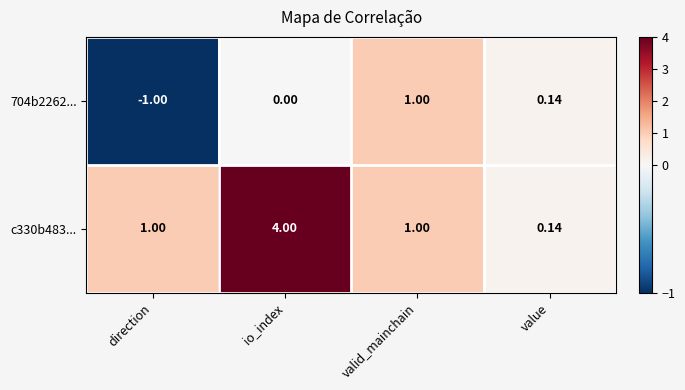

What is the greatest value displayed?

4.0